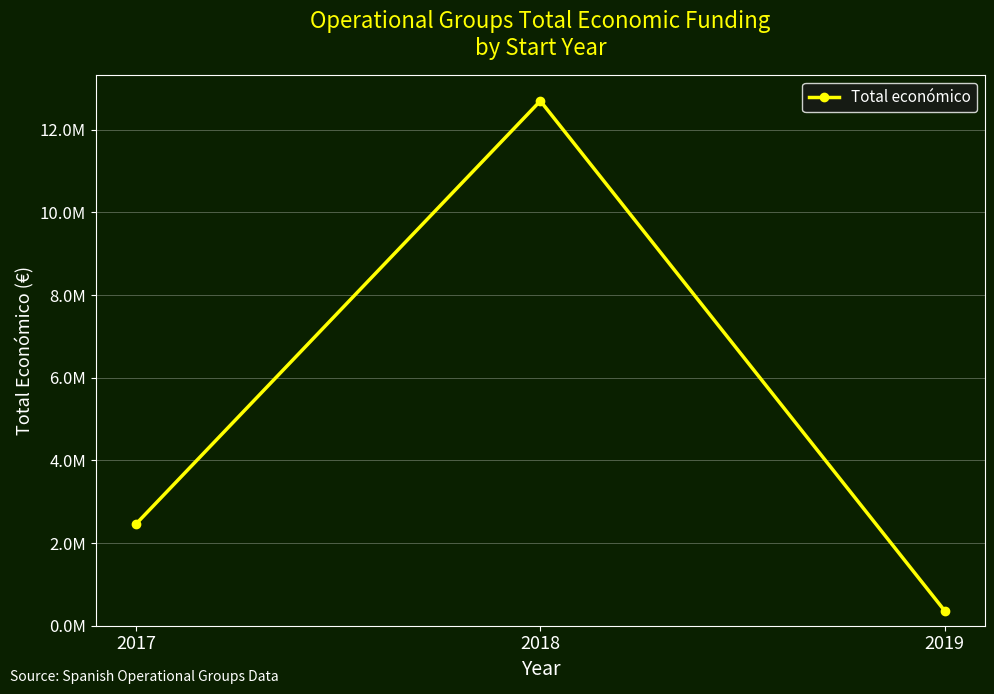

Is this an area chart (filled region under the line)?

No